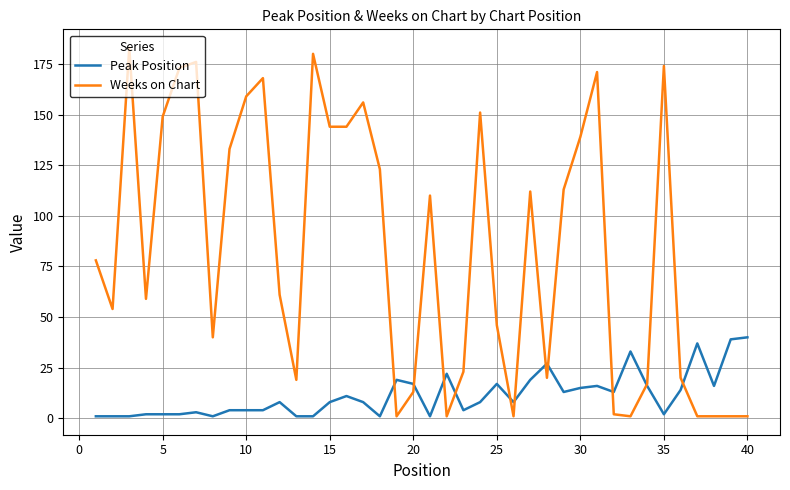

Which series has the largest range (max minus min)?

Weeks on Chart